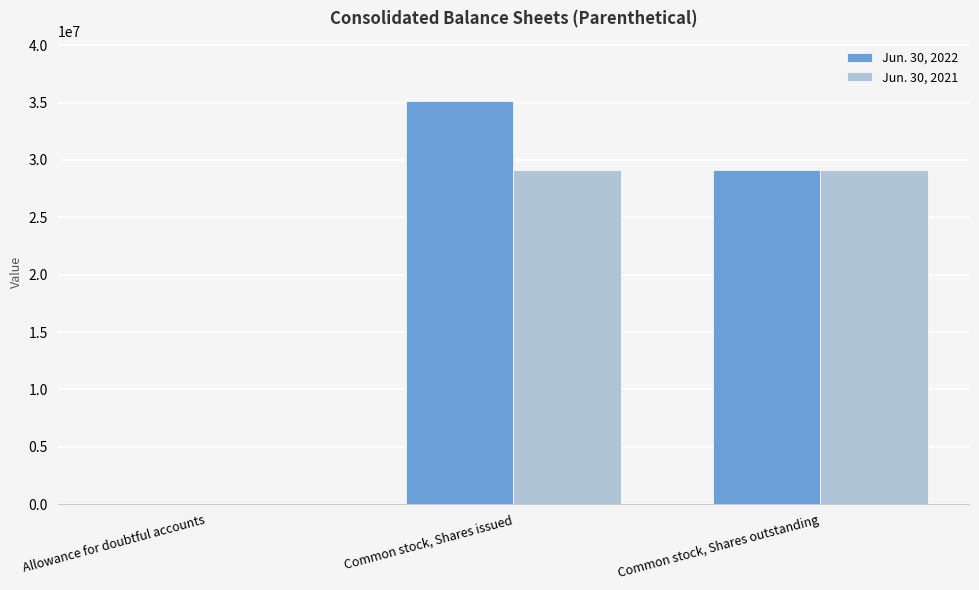

At which label does Jun. 30, 2022 reach its peak?

Common stock, Shares issued